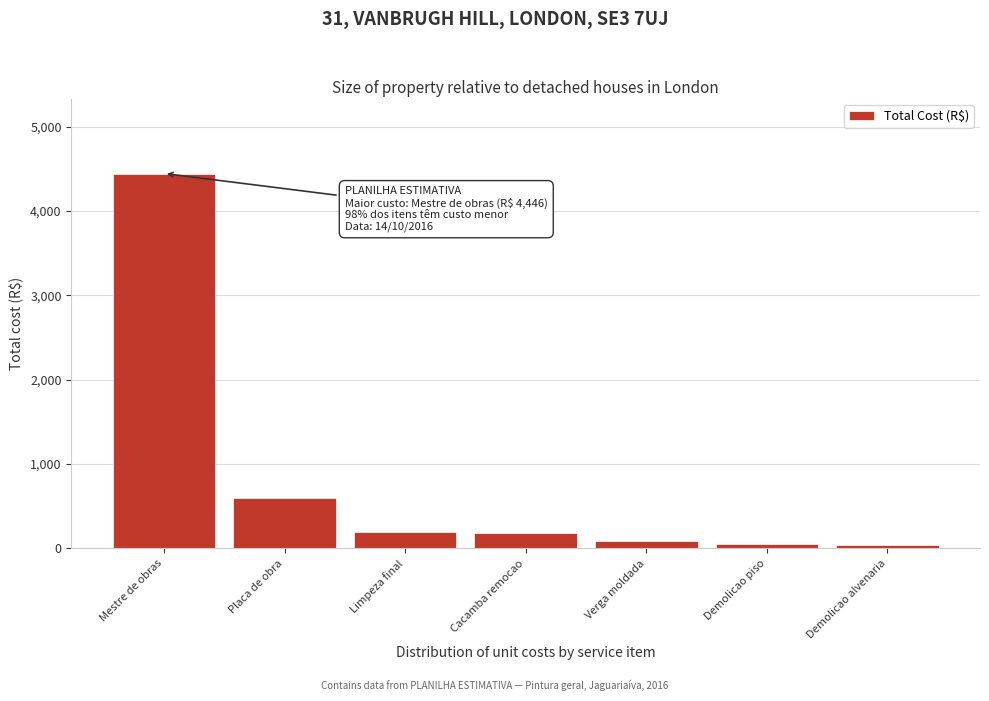

What is the label of the 4th bar from the right?

Cacamba remocao